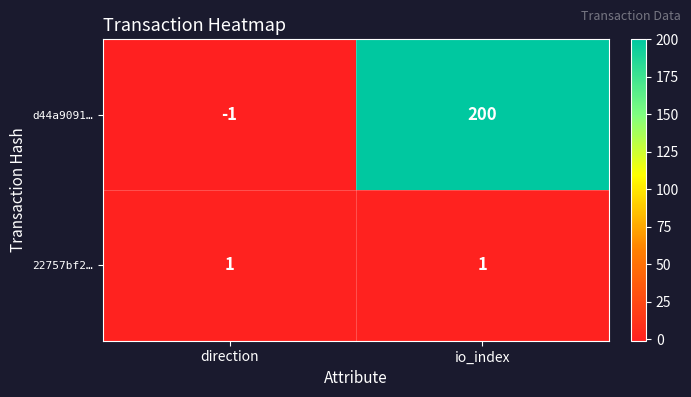

Reading left to right, transcribe all the data shown in this chart.

d44a9091…: -1	200
22757bf2…: 1	1